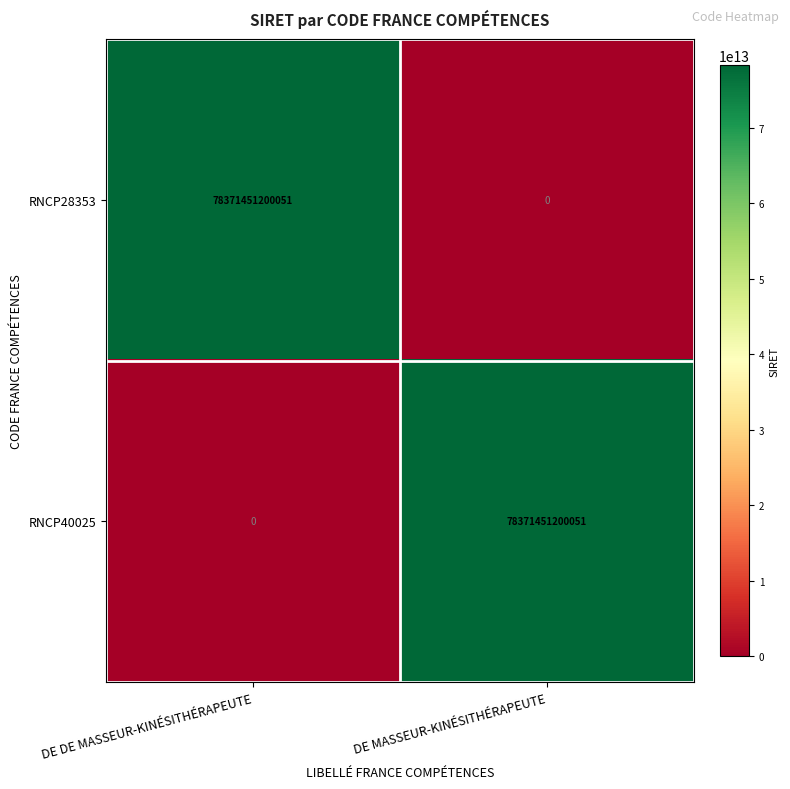

Is the value of RNCP28353 at DE MASSEUR-KINÉSITHÉRAPEUTE greater than the value of RNCP40025 at DE MASSEUR-KINÉSITHÉRAPEUTE?

No